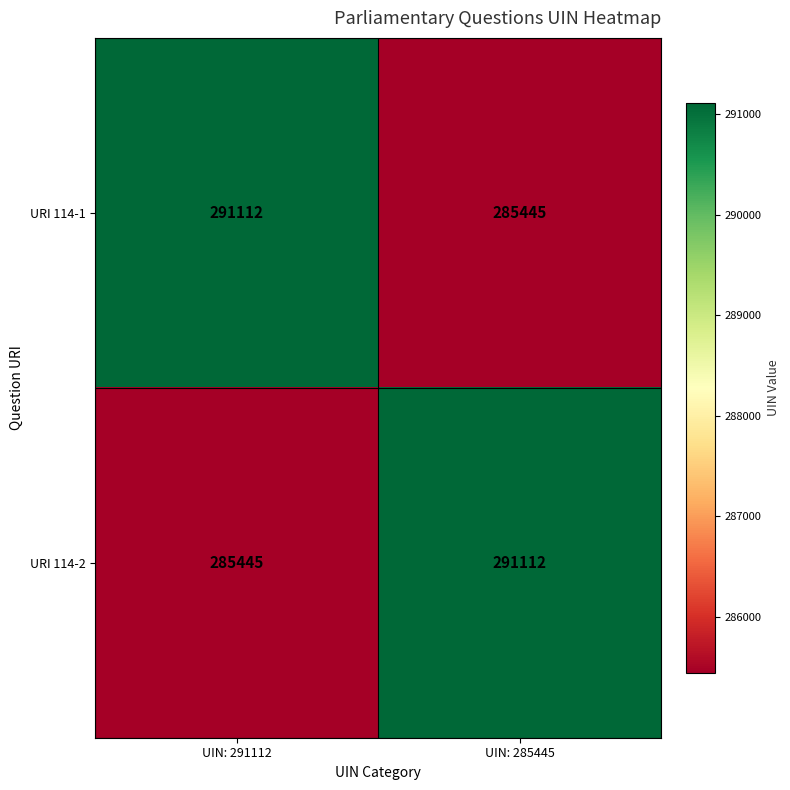

What is the minimum value shown in the chart?

285445